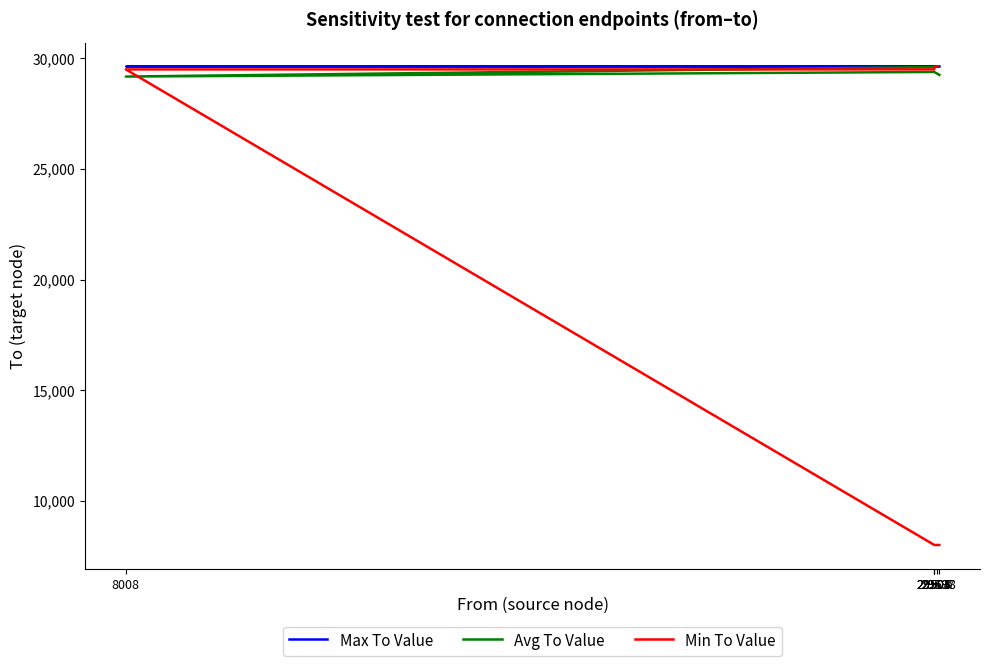

What position from the right is 8008?

3